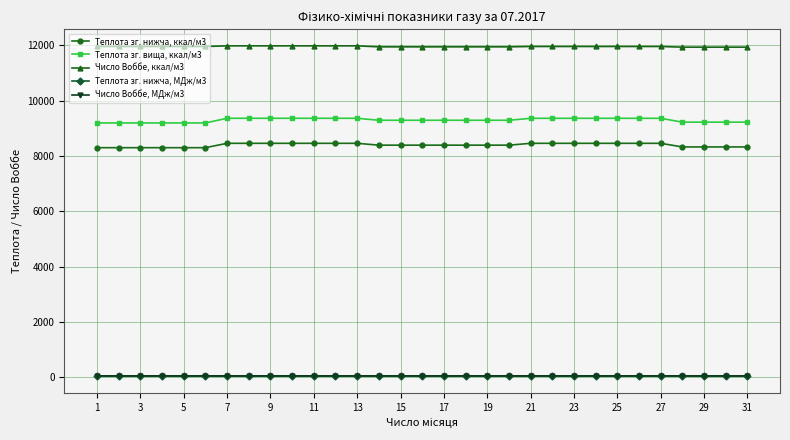

What are all the series names shown in the legend?

Теплота зг. нижча, ккал/м3, Теплота зг. вища, ккал/м3, Число Воббе, ккал/м3, Теплота зг. нижча, МДж/м3, Число Воббе, МДж/м3